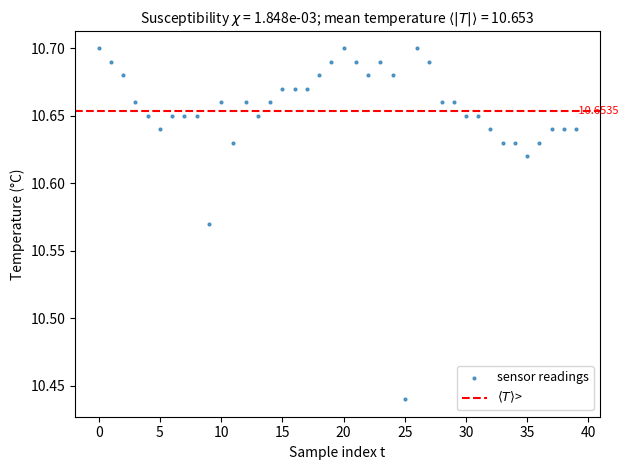

Count the number of points in this scatter plot.

40